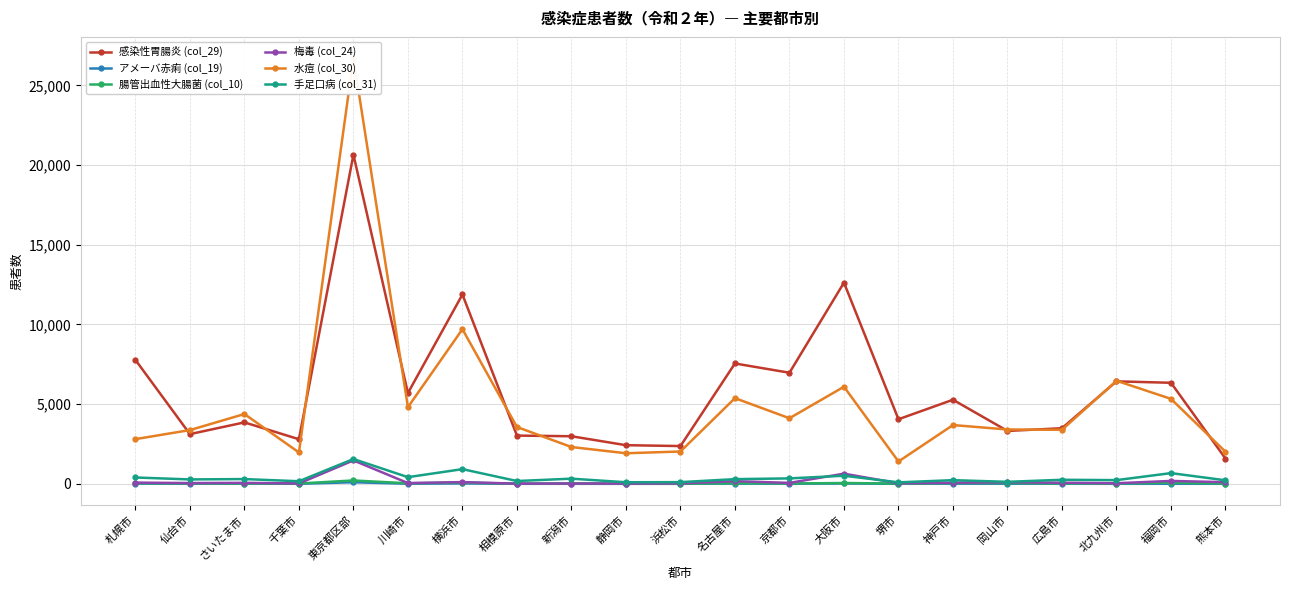

How many values in the 手足口病 (col_31) series exceed 277?

10